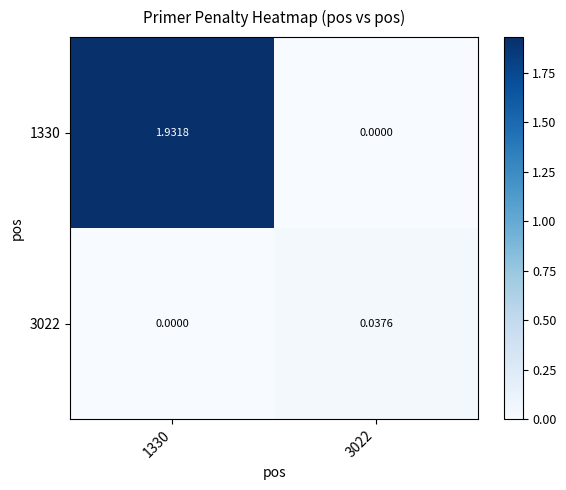

Is the value of 3022 at 1330 greater than the value of 1330 at 1330?

No